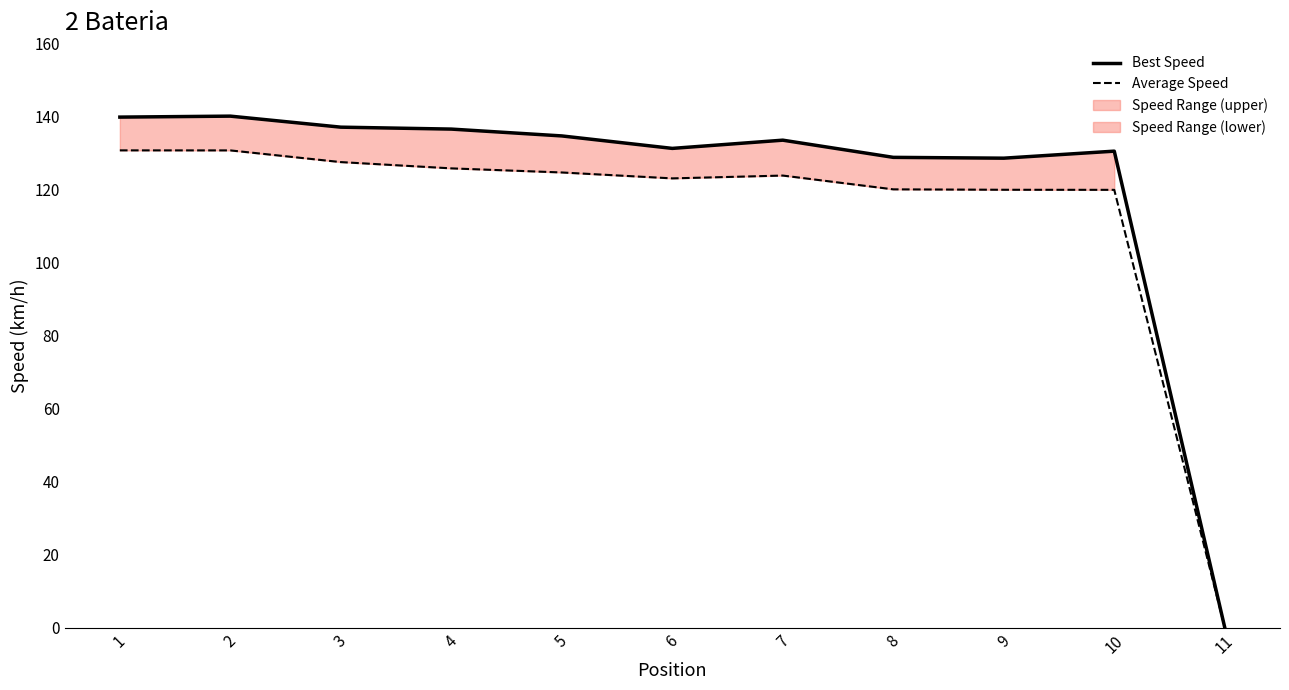

What is the total value across all series at 10?

250.6